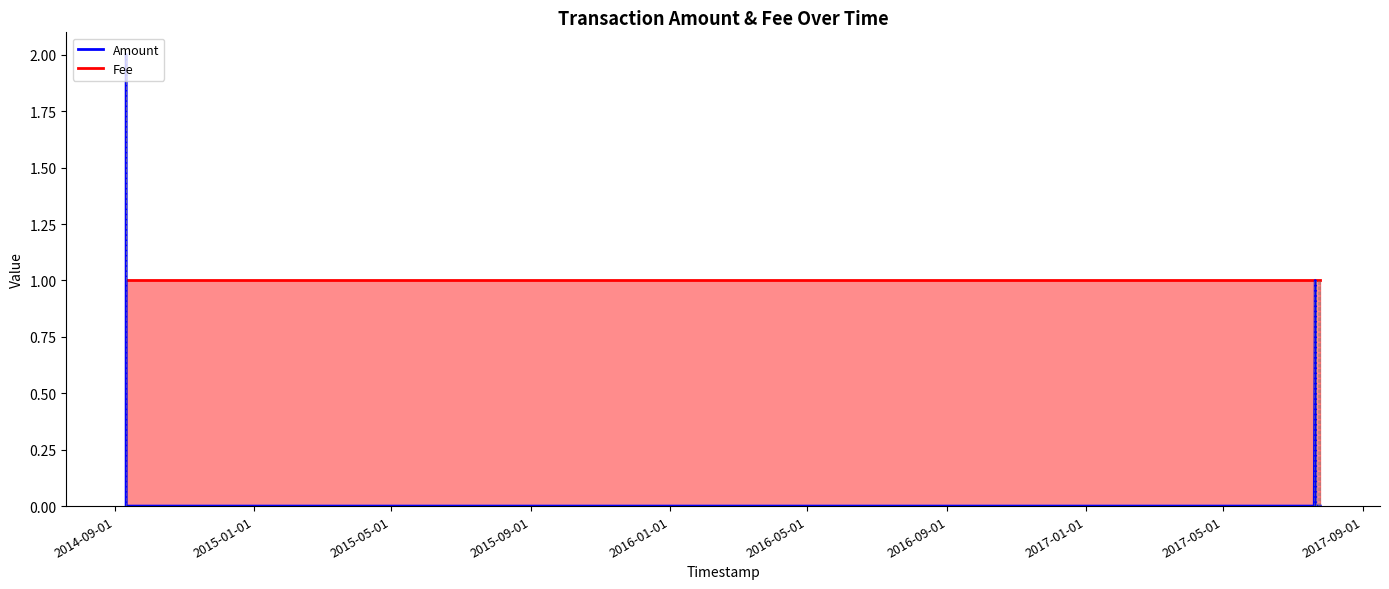

Is it true that the value at 2017-07-20 22:23:56 is 2?

False